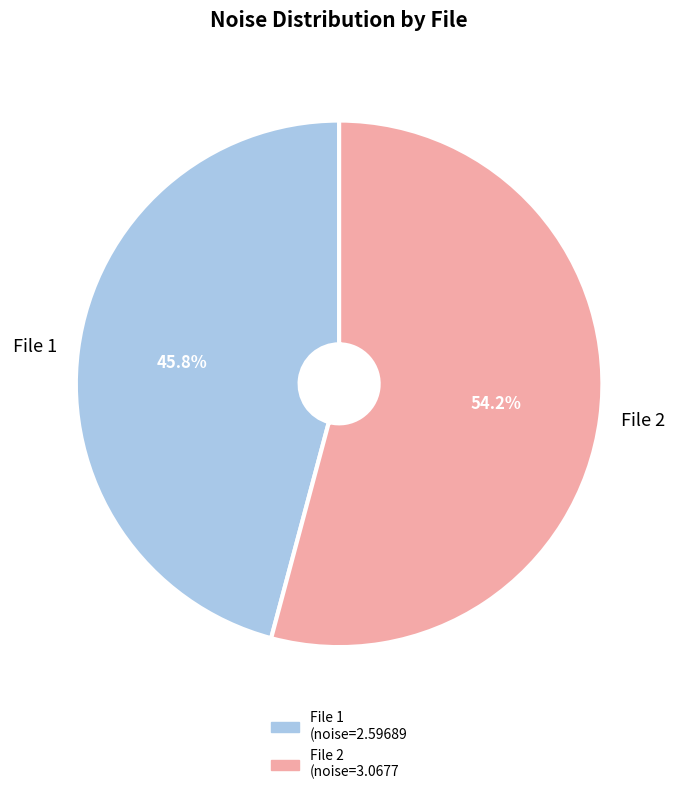

Is there a majority slice in this chart?

Yes